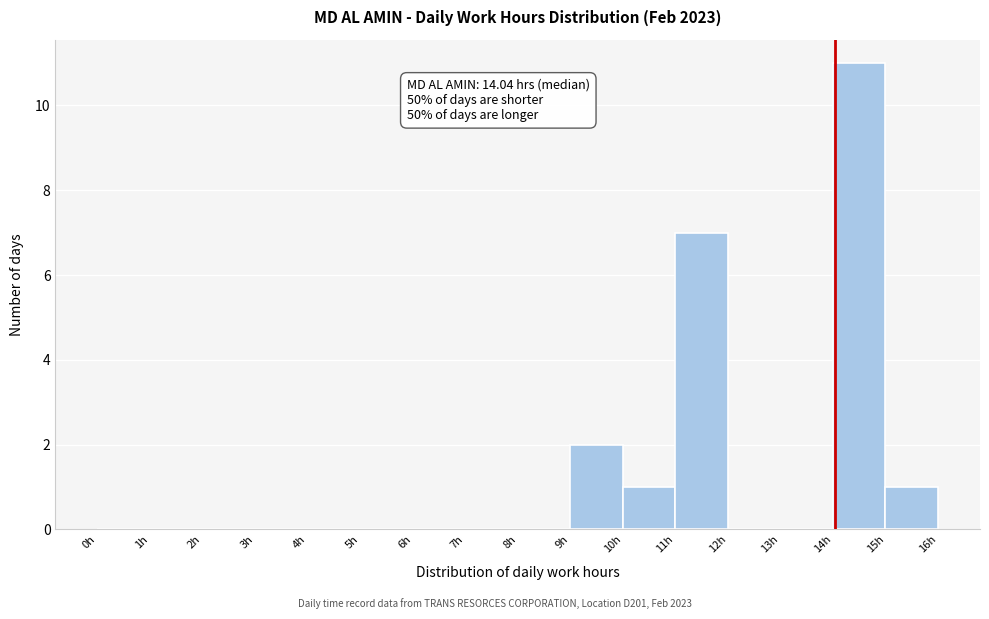

Over which range of the x-axis is the bar tallest?

14 to 15